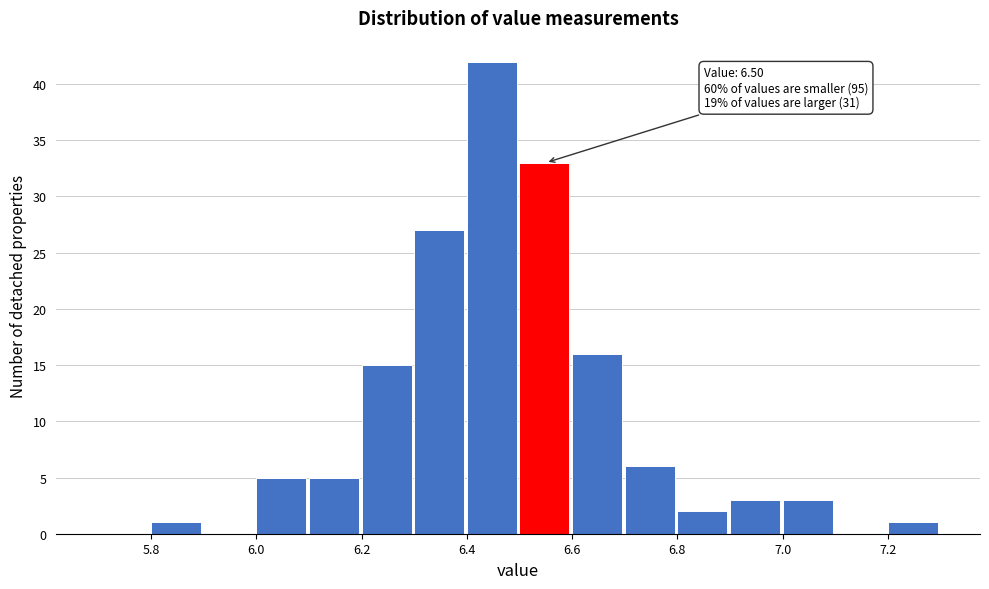

Which range on the x-axis has the tallest bar?

6.4 to 6.5